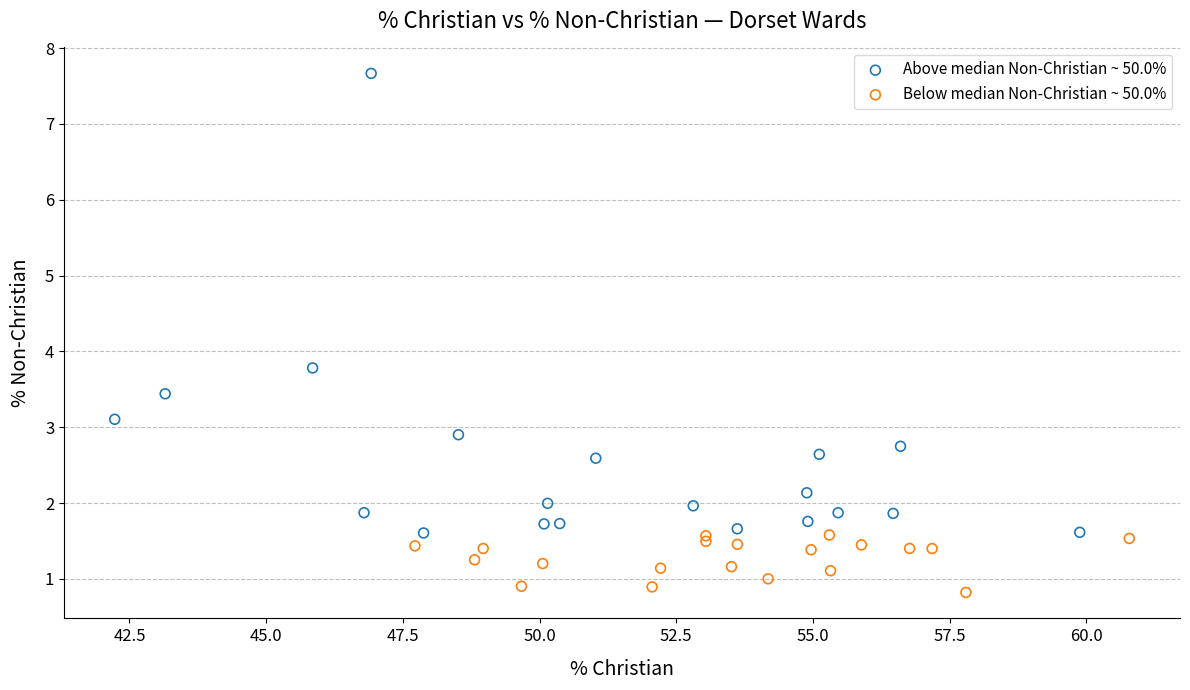

Which series reaches the minimum Y coordinate?

Below median Non-Christian ~ 50.0%